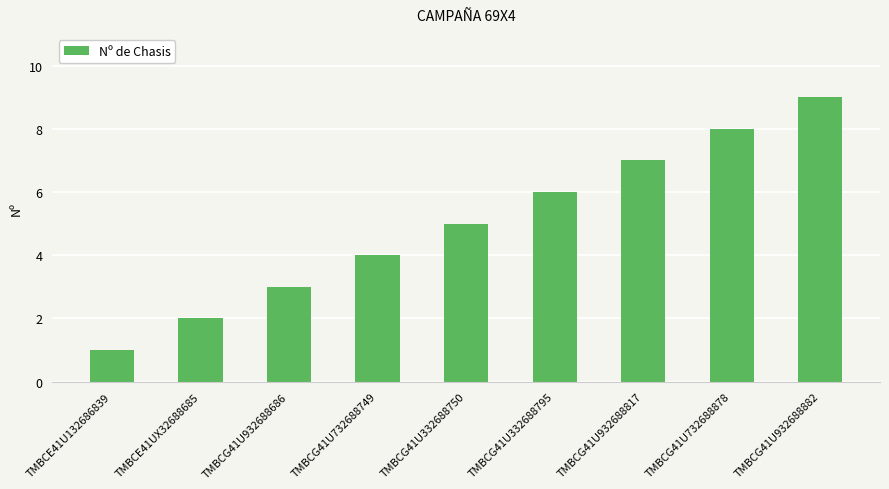

What is the minimum value shown in the chart?

1